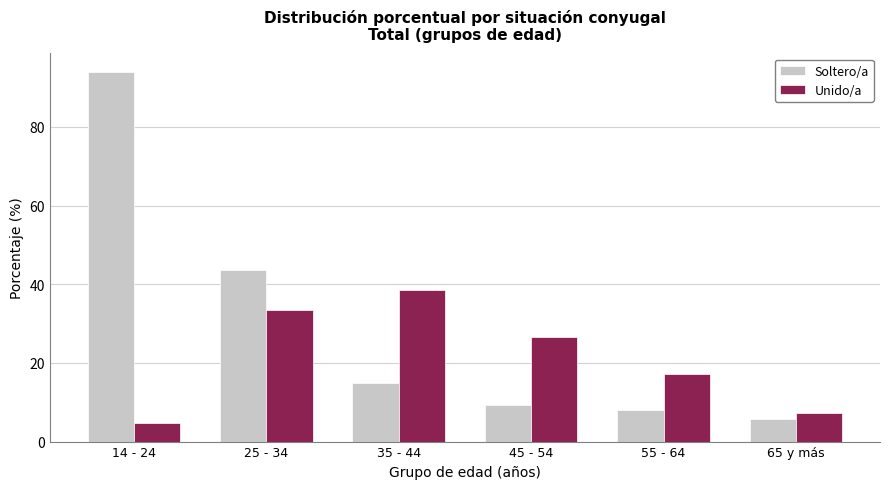

Reading left to right, what are all the values shown in this chart?

Soltero/a: 94.0	43.5	14.9	9.4	8.0	5.8
Unido/a: 4.8	33.5	38.5	26.6	17.2	7.2